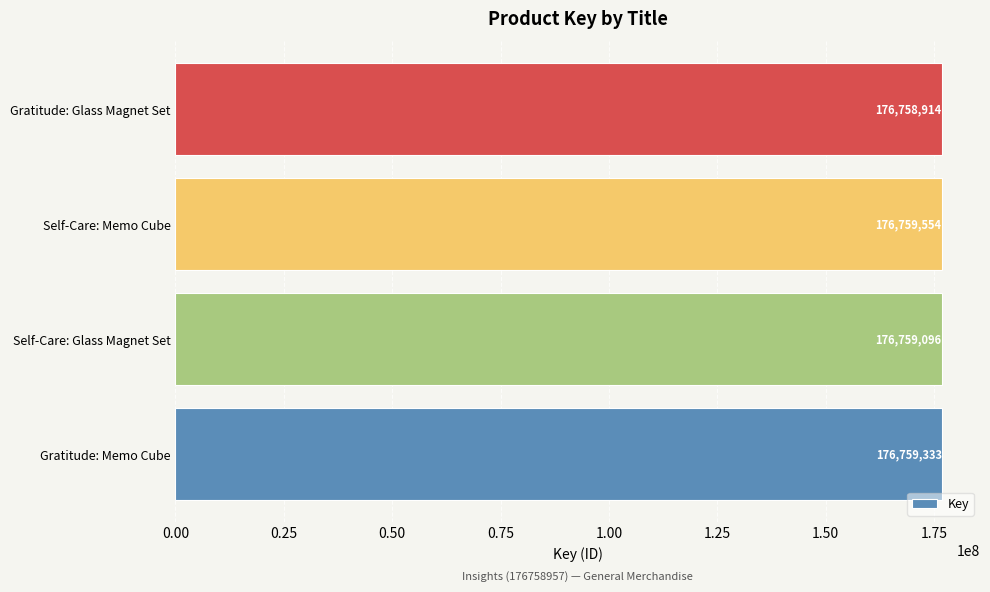

True or false: the data shows 176759333 at Gratitude: Memo Cube.

True